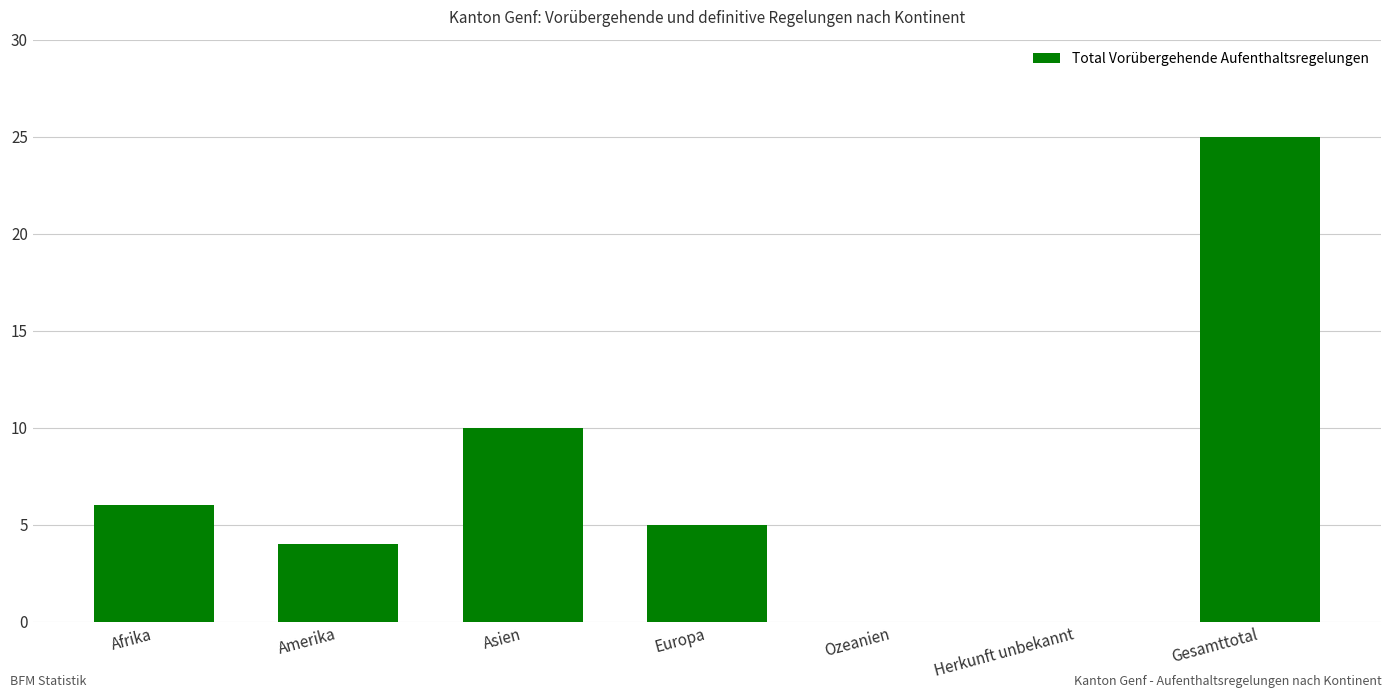

What is the sum of all values?

50